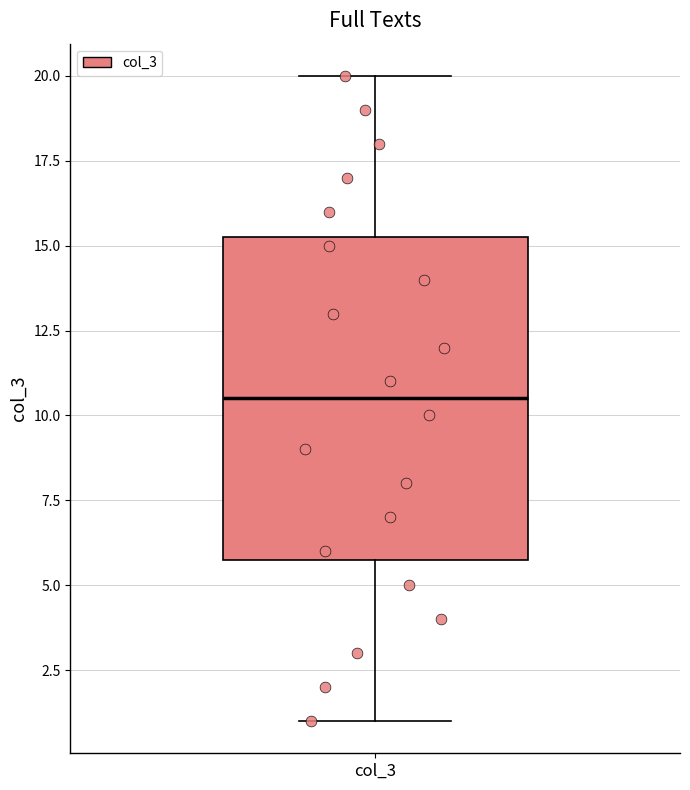

Read this box plot against the y-axis: the position of the median line, the range covered by the box, and the ends of both whiskers. The values are not printed on the chart, so give them approximately, as read against the axis.

median 10.5, box 6.0 to 15.5, whiskers 1.0 to 20.0